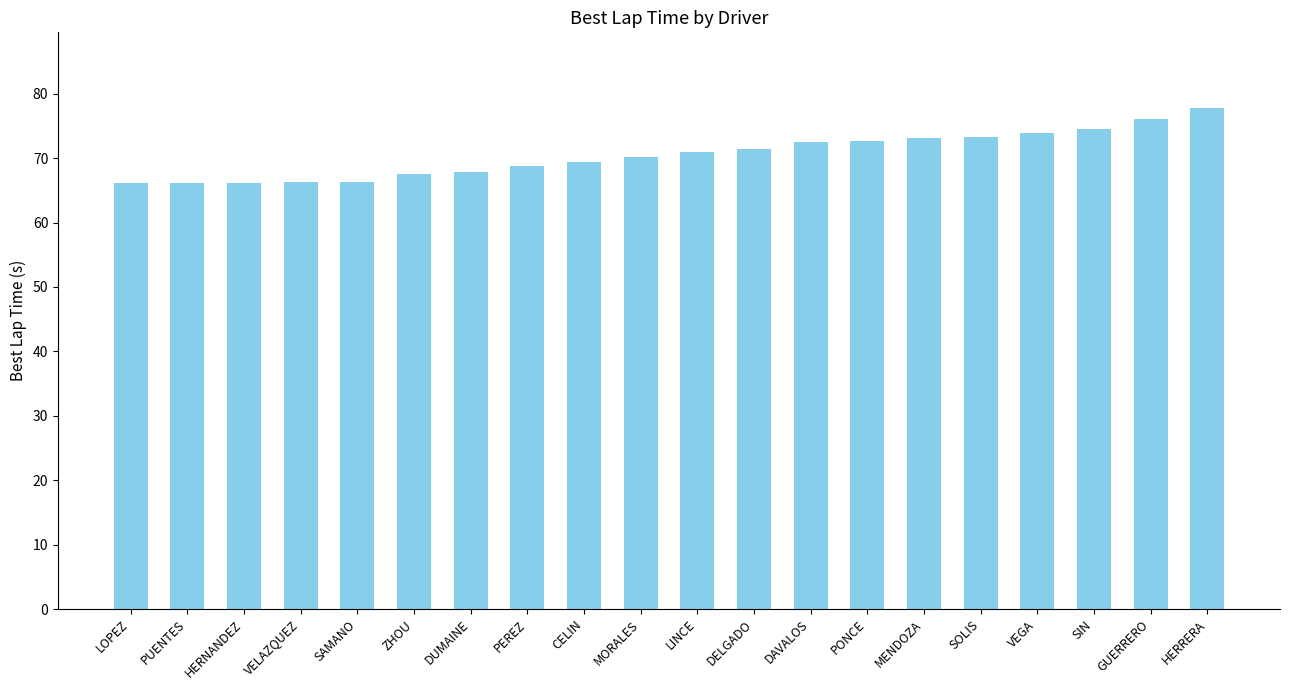

What is the ratio of the value at PEREZ to the value at MORALES?

1.0